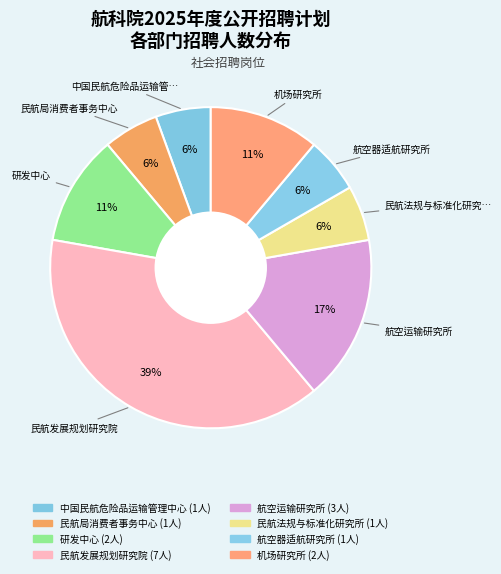

Is it true that 民航法规与标准化研究所 is 19% of the pie?

False